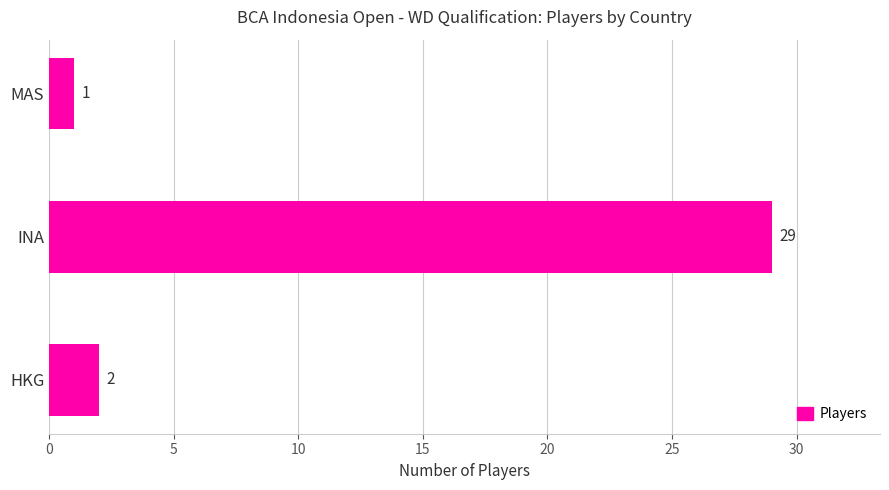

How many values are below 2?

1